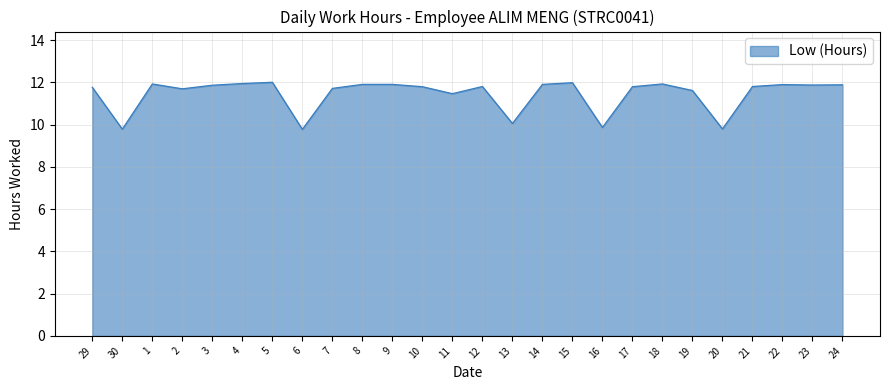

Where is the first local minimum?

30